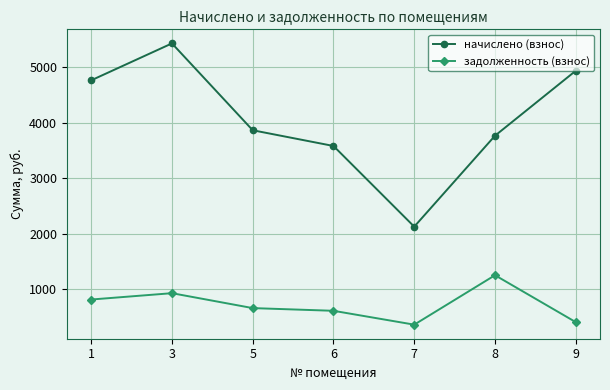

How many distinct data groups are displayed?

2